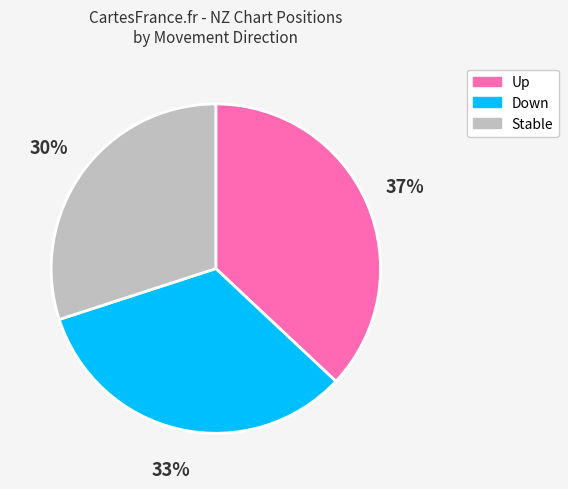

To the nearest percent, what is the difference between the largest and smallest slice percentages?

7%